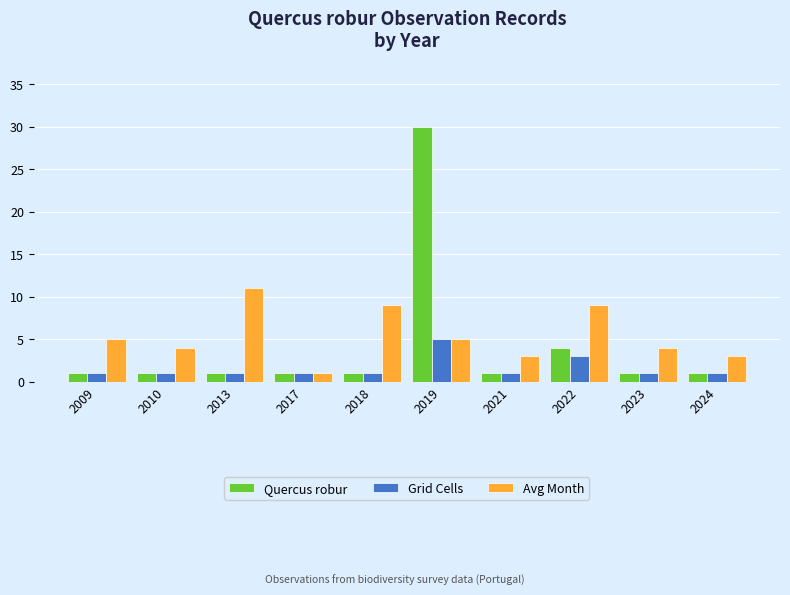

How many bars are there in total?

30